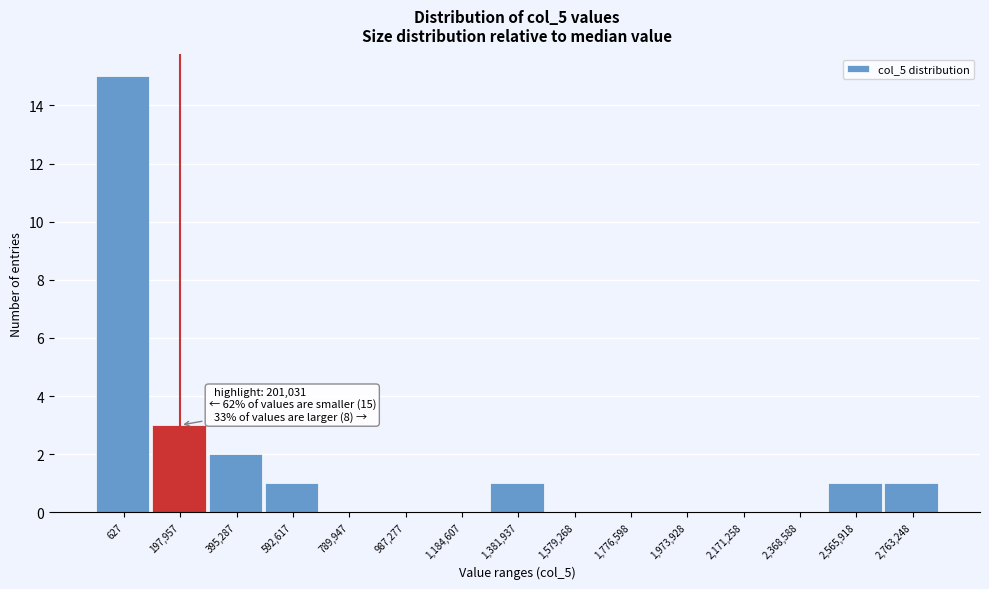

Reading left to right, list all the values displayed in this chart.

627=15	197,957=3	395,287=2	592,617=1	789,947=0	987,277=0	1,184,607=0	1,381,937=1	1,579,268=0	1,776,598=0	1,973,928=0	2,171,258=0	2,368,588=0	2,565,918=1	2,763,248=1